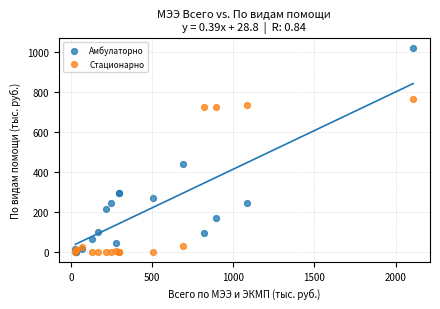

Across all series, what Y value is closest to 510?

440.8